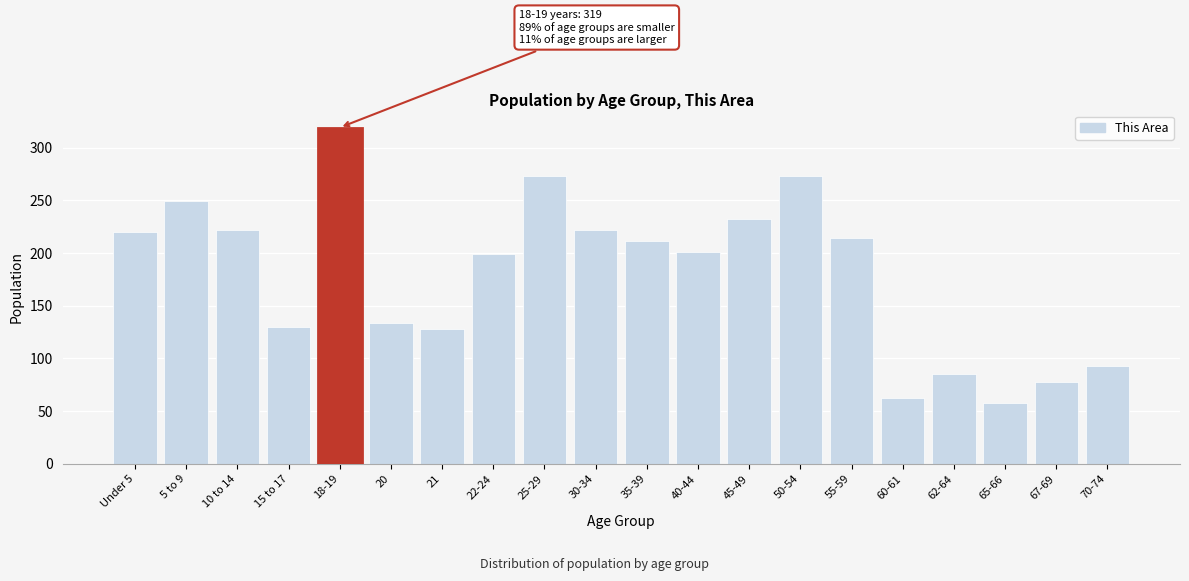

Reading left to right, list all the values displayed in this chart.

220	249	222	130	319	134	128	199	273	222	211	201	232	273	214	62	85	58	78	93